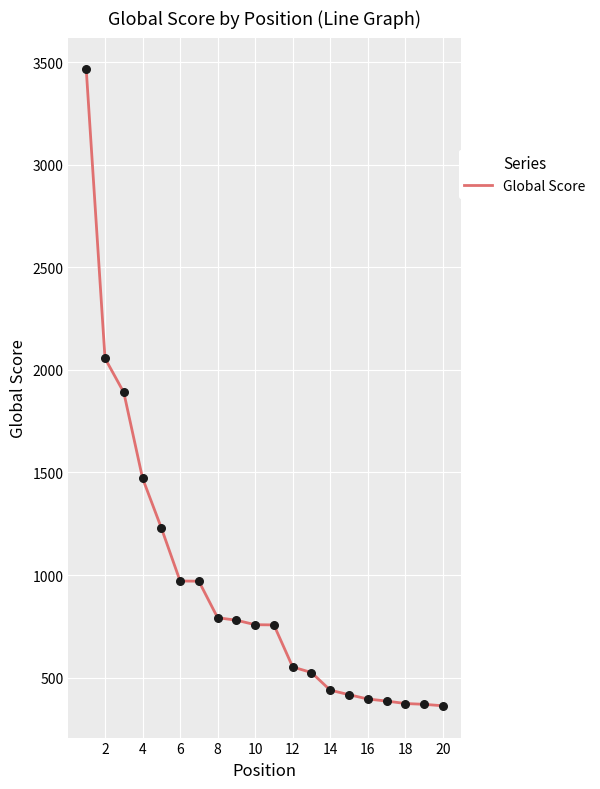

What is the minimum value shown in the chart?

363